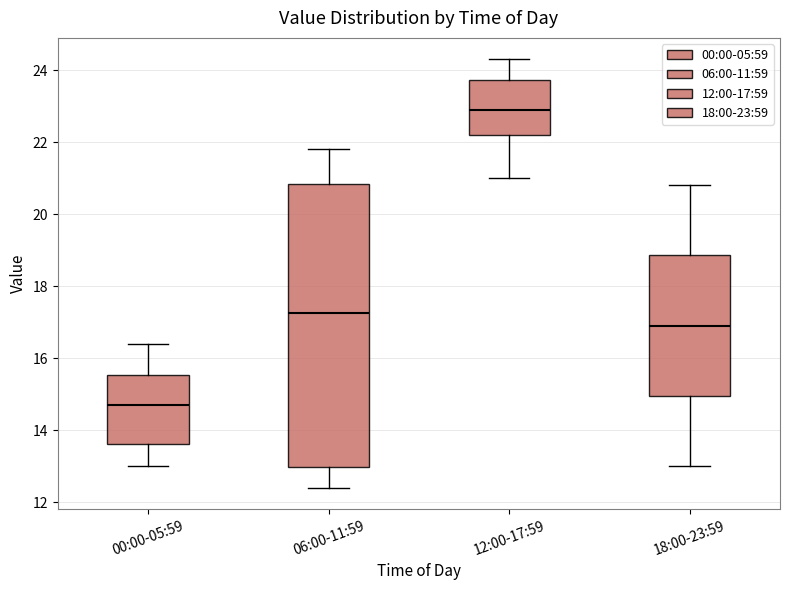

Reading left to right, transcribe this box plot: for each box, give where its median line is, the range the box spans, and where its two whiskers end, as read against the y-axis. The values are not printed on the chart, so give them approximately, as read against the axis.

00:00-05:59: median 14.8, box 13.6 to 15.6, whiskers 13.0 to 16.4
06:00-11:59: median 17.2, box 13.0 to 20.8, whiskers 12.4 to 21.8
12:00-17:59: median 23.0, box 22.2 to 23.8, whiskers 21.0 to 24.4
18:00-23:59: median 17.0, box 15.0 to 18.8, whiskers 13.0 to 20.8